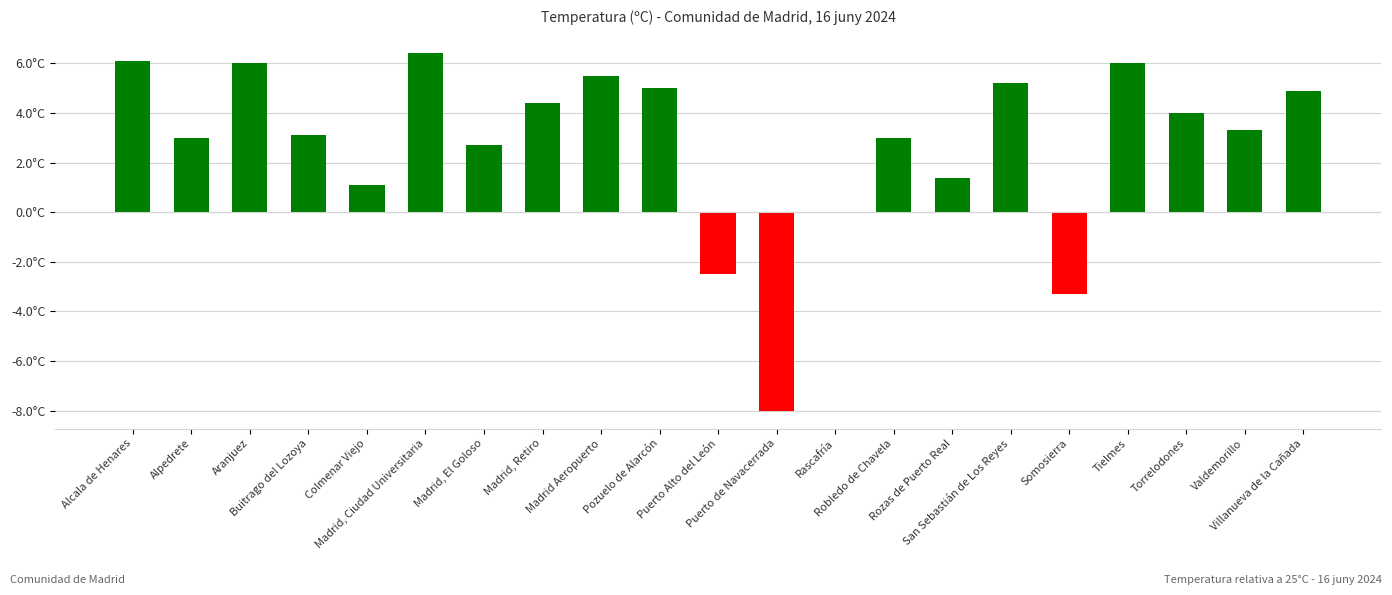

The value at Villanueva de la Cañada is 2.5. True or false?

False